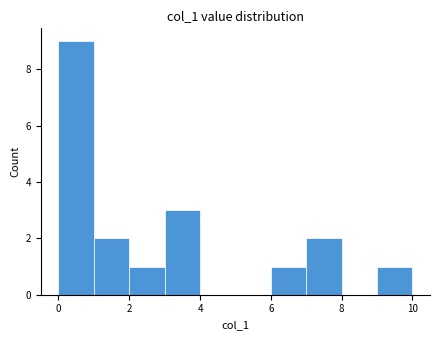

What is the height of the bar covering 2 to 3 on the x-axis? The values are not printed on the chart, so give them approximately, as read against the axis.

1